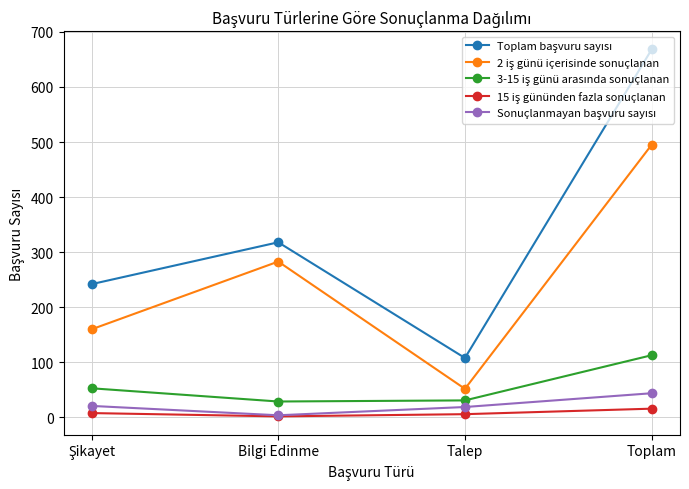

At which category is the sum across all series the highest?

Toplam